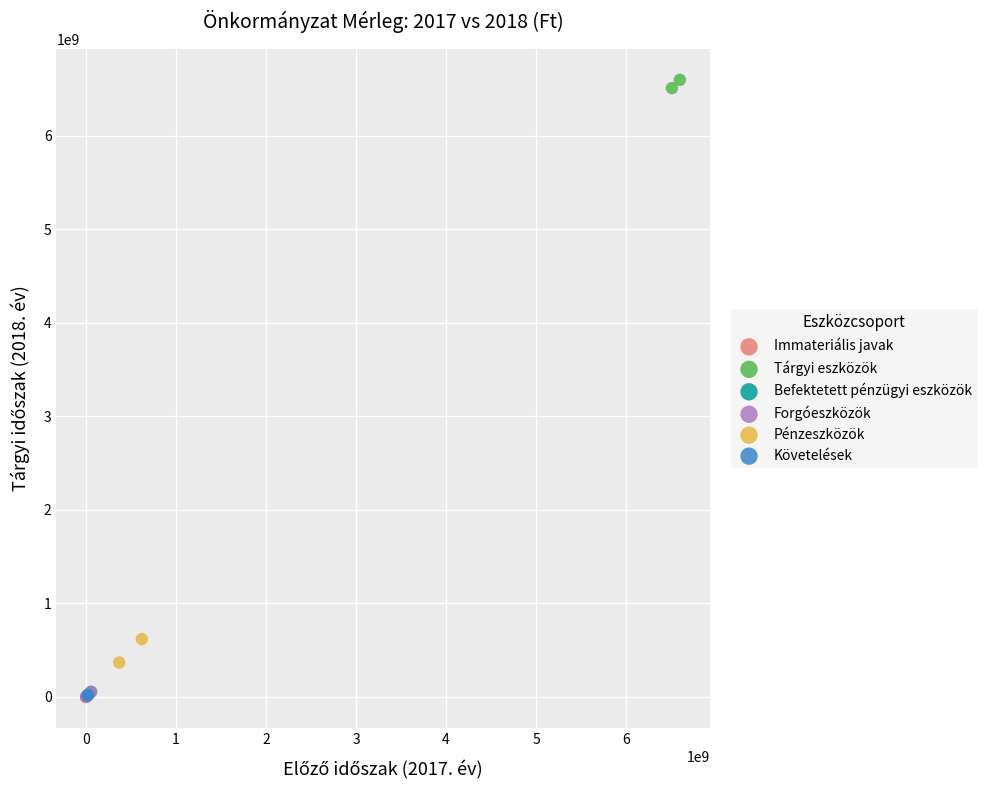

Which series has the widest spread of Y values?

Pénzeszközök